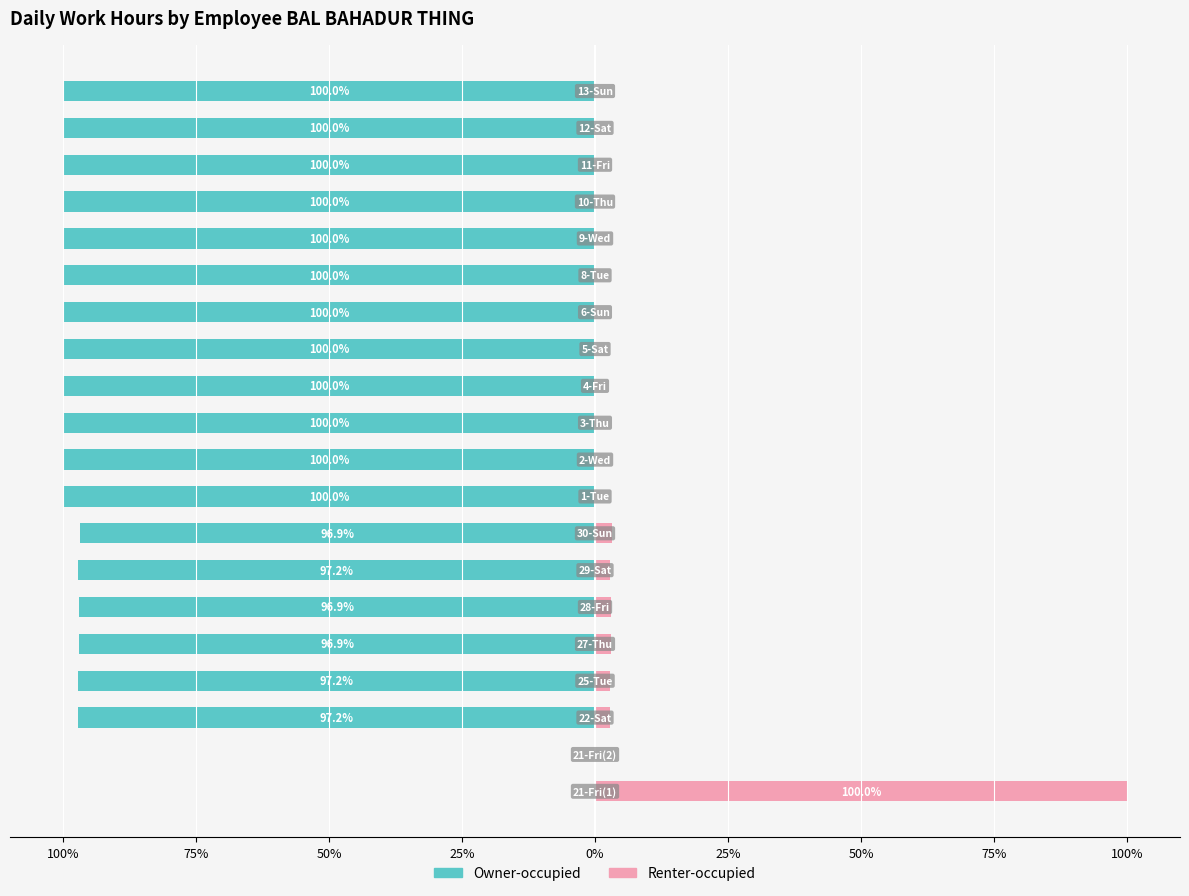

Reading left to right, list all the values displayed in this chart.

Owner-occupied: 0.0	0.0	-97.2	-97.2	-96.9	-96.9	-97.2	-96.9	-100.0	-100.0	-100.0	-100.0	-100.0	-100.0	-100.0	-100.0	-100.0	-100.0	-100.0	-100.0
Renter-occupied: 100.0	0.0	2.8	2.8	3.1	3.1	2.8	3.1	0.0	0.0	0.0	0.0	0.0	0.0	0.0	0.0	0.0	0.0	0.0	0.0